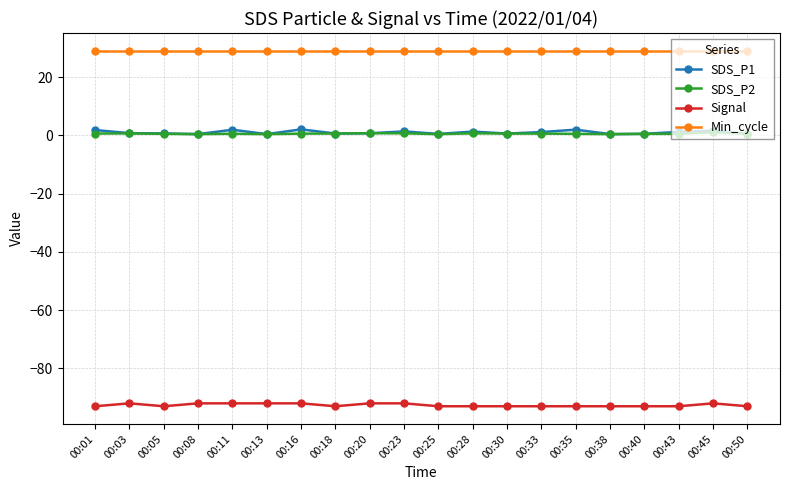

True or false: SDS_P2 and Signal cross at least once.

False